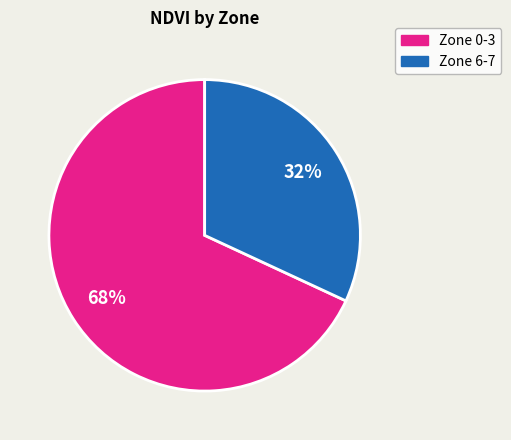

To the nearest percent, what is the difference between the largest and smallest slice percentages?

36%